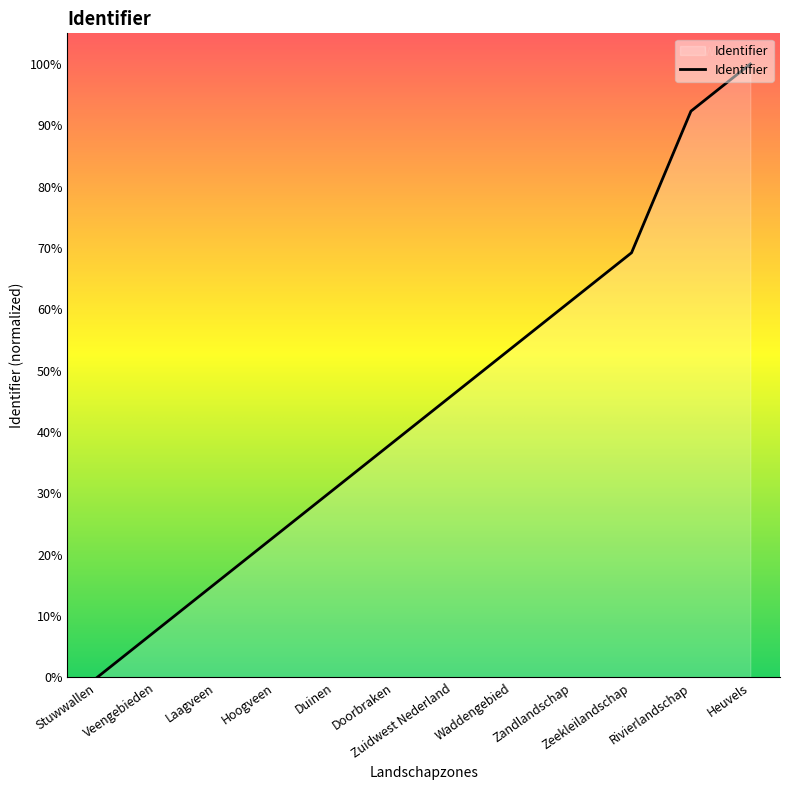

List the labels in order of value, largest first.

Heuvels, Rivierlandschap, Zeekleilandschap, Zandlandschap, Waddengebied, Zuidwest Nederland, Doorbraken, Duinen, Hoogveen, Laagveen, Veengebieden, Stuwwallen